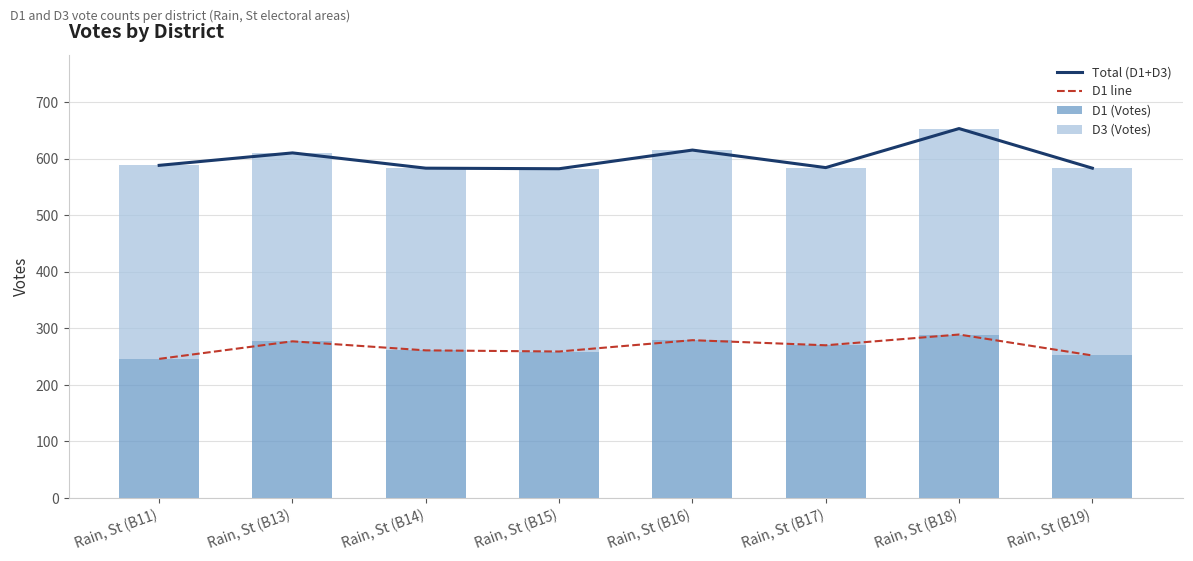

What position from the right is Rain, St (B11)?

8